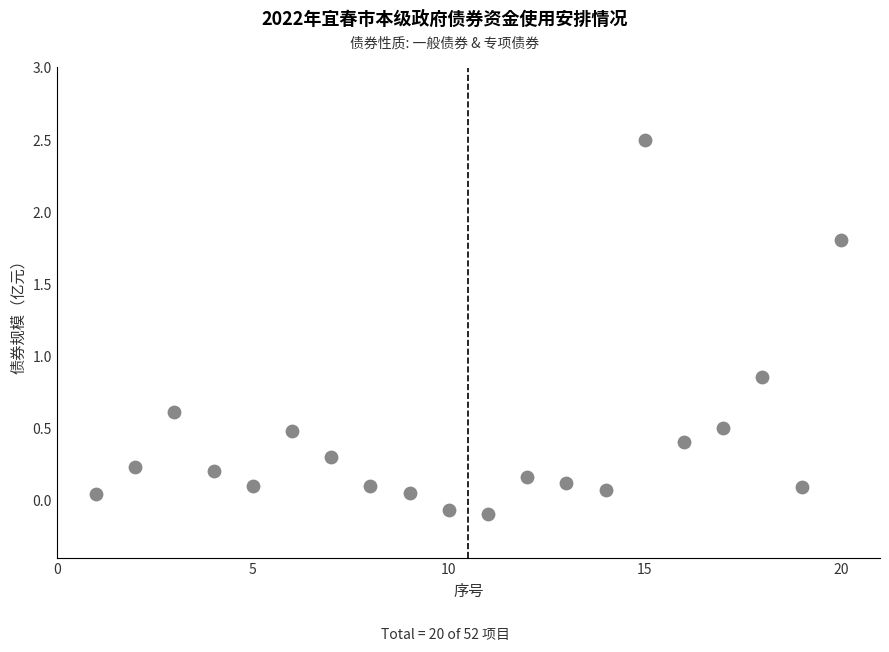

What is the range of X values (max minus min)?

19.0